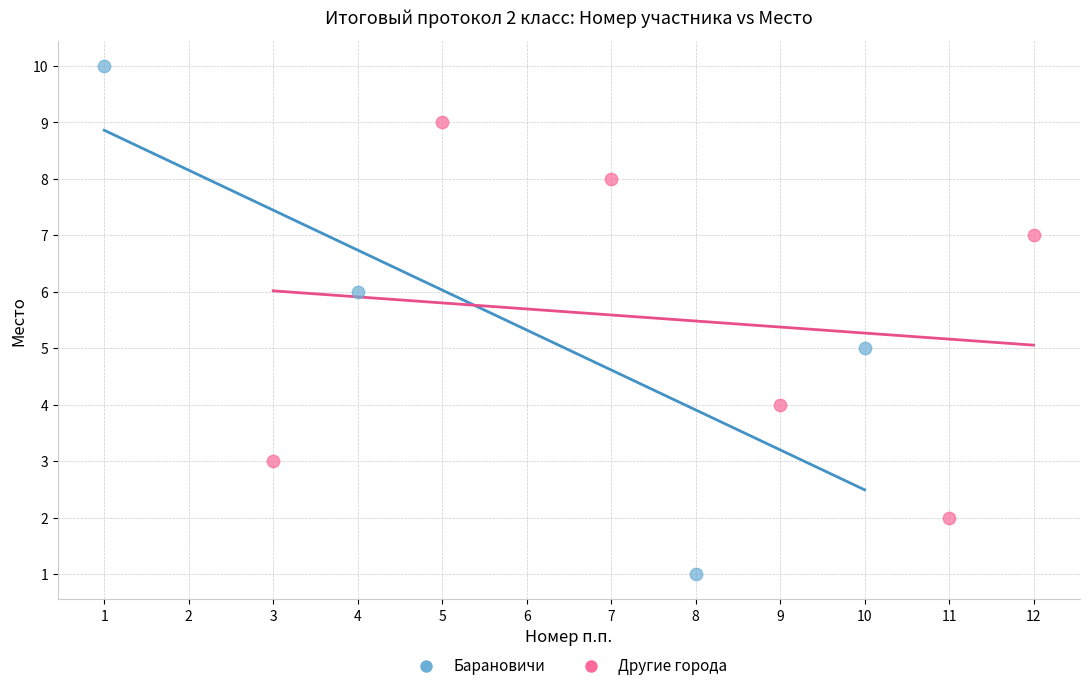

Which series has the widest spread of Y values?

Барановичи